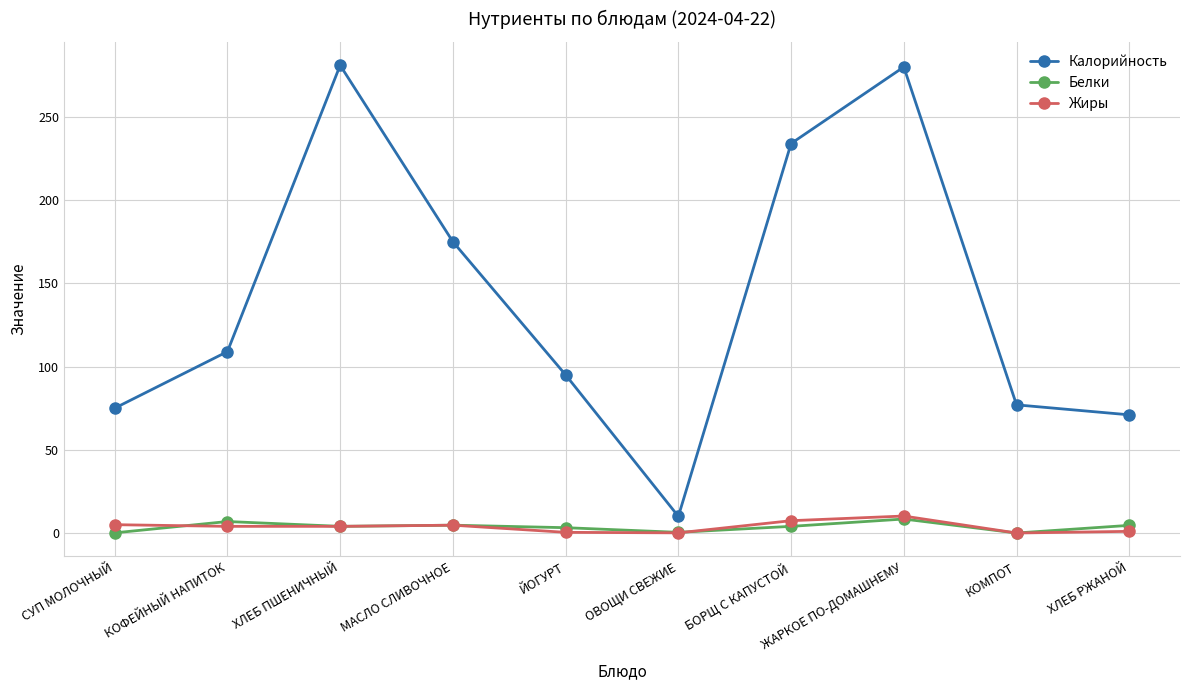

Is this an area chart (filled region under the line)?

No